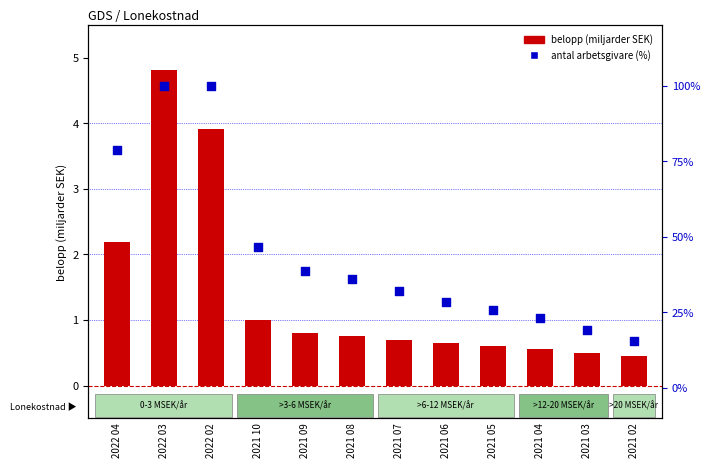

Is the value of antal arbetsgivare (%) at 2022 02 greater than the value of belopp (miljarder SEK) at 2022 04?

Yes